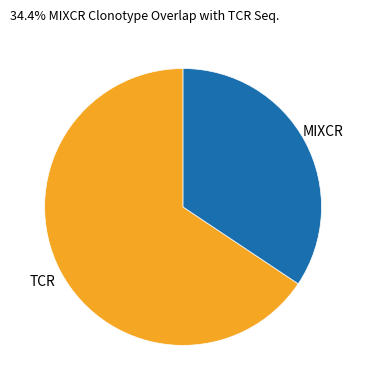

Do MIXCR and TCR together represent more than half of the pie?

Yes